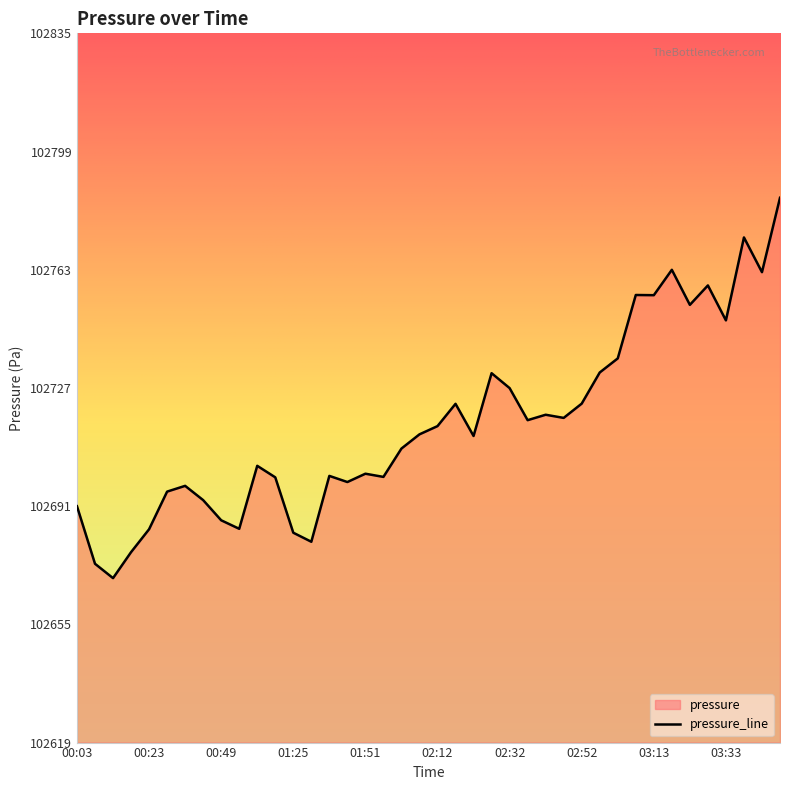

How many data points are above 102712?

21